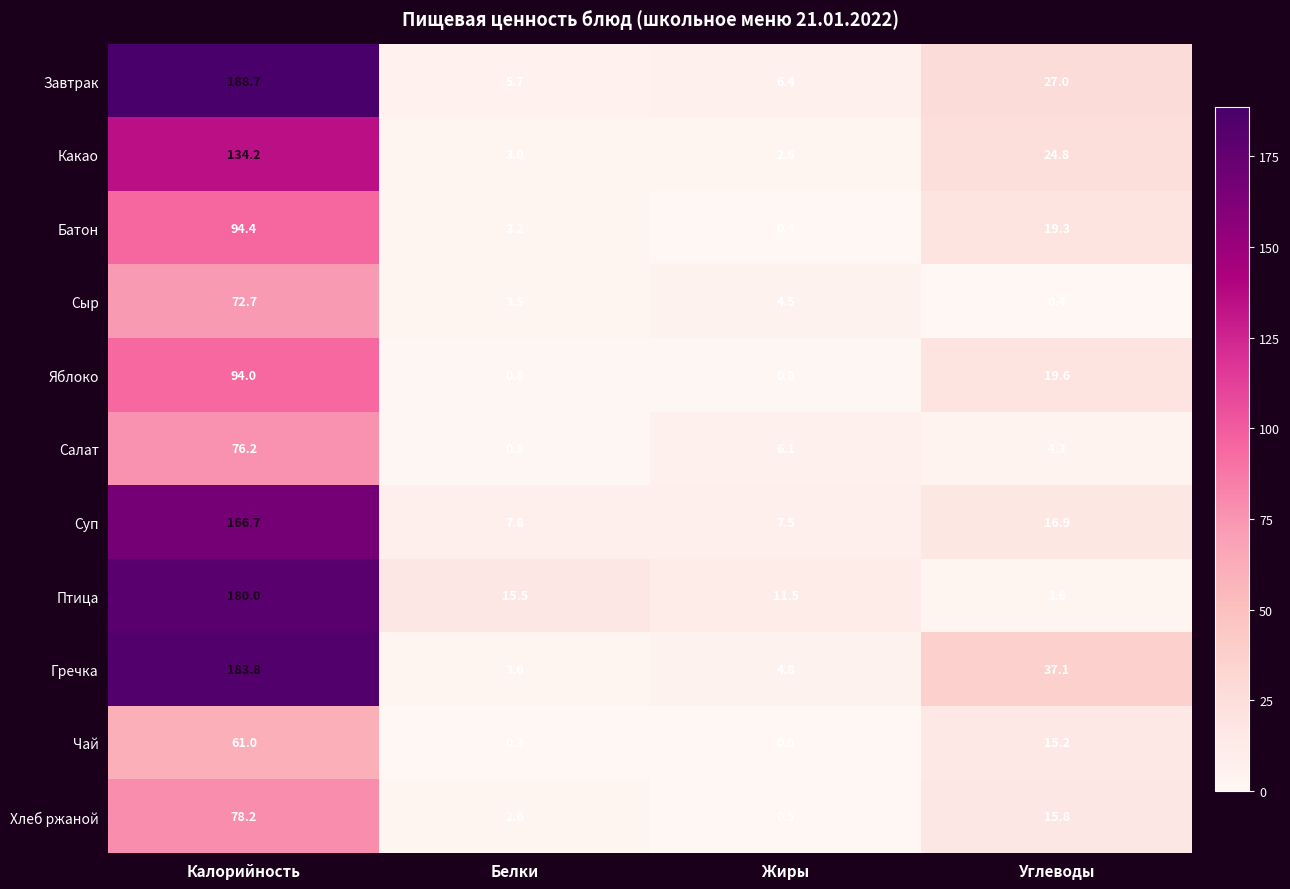

At which label does Хлеб ржаной first exceed 15?

Калорийность